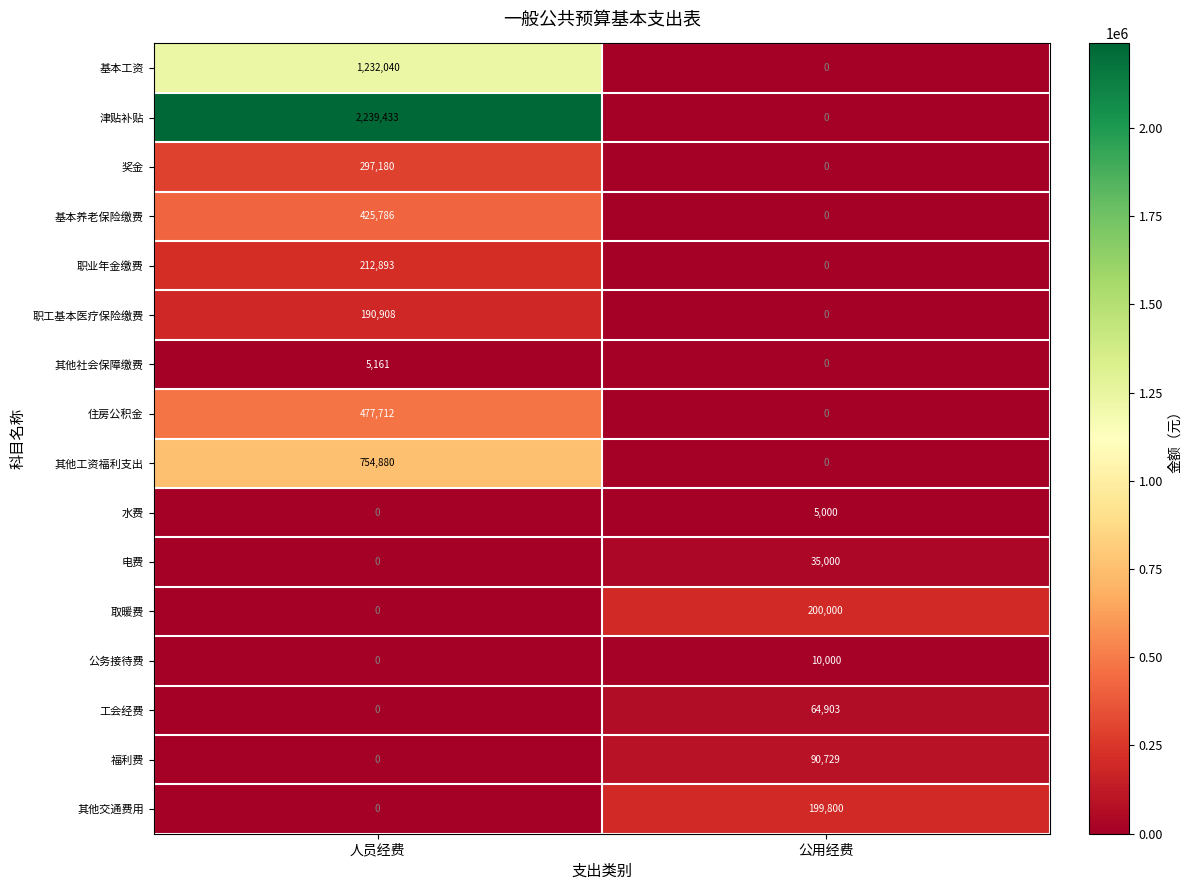

List the series in order of their peak value, lowest first.

水费, 其他社会保障缴费, 公务接待费, 电费, 工会经费, 福利费, 职工基本医疗保险缴费, 其他交通费用, 取暖费, 职业年金缴费, 奖金, 基本养老保险缴费, 住房公积金, 其他工资福利支出, 基本工资, 津贴补贴